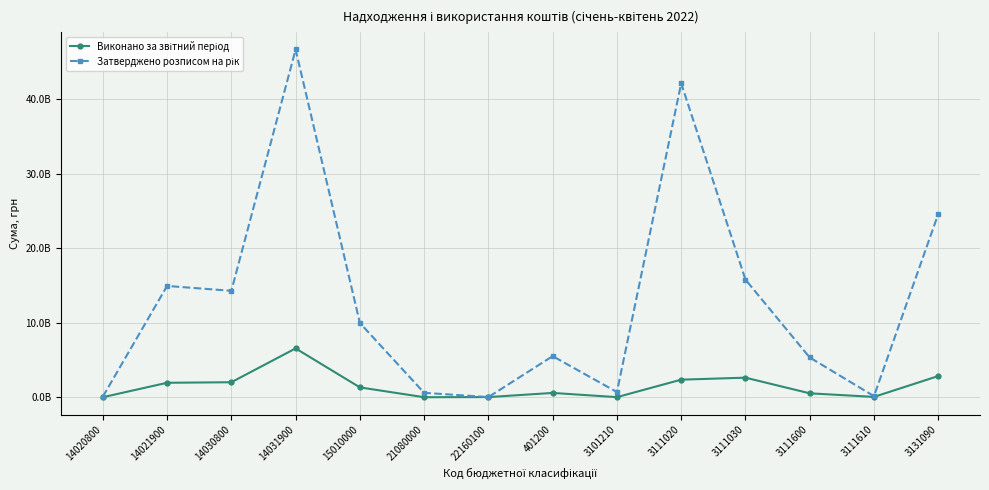

Does the chart have visible grid lines?

Yes